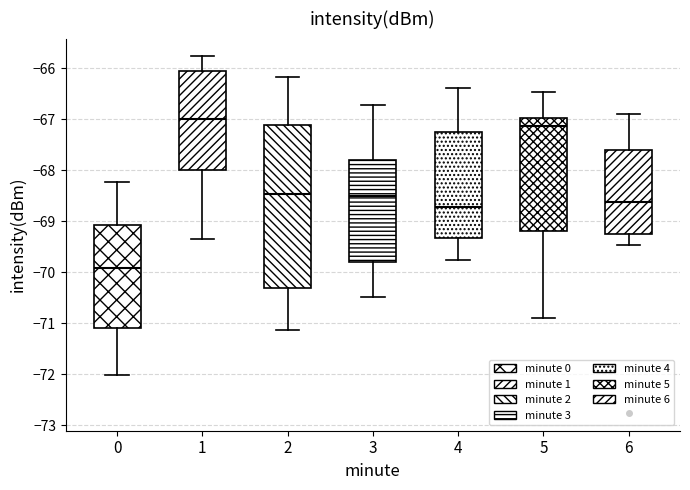

Which box's median line is the lowest?

0